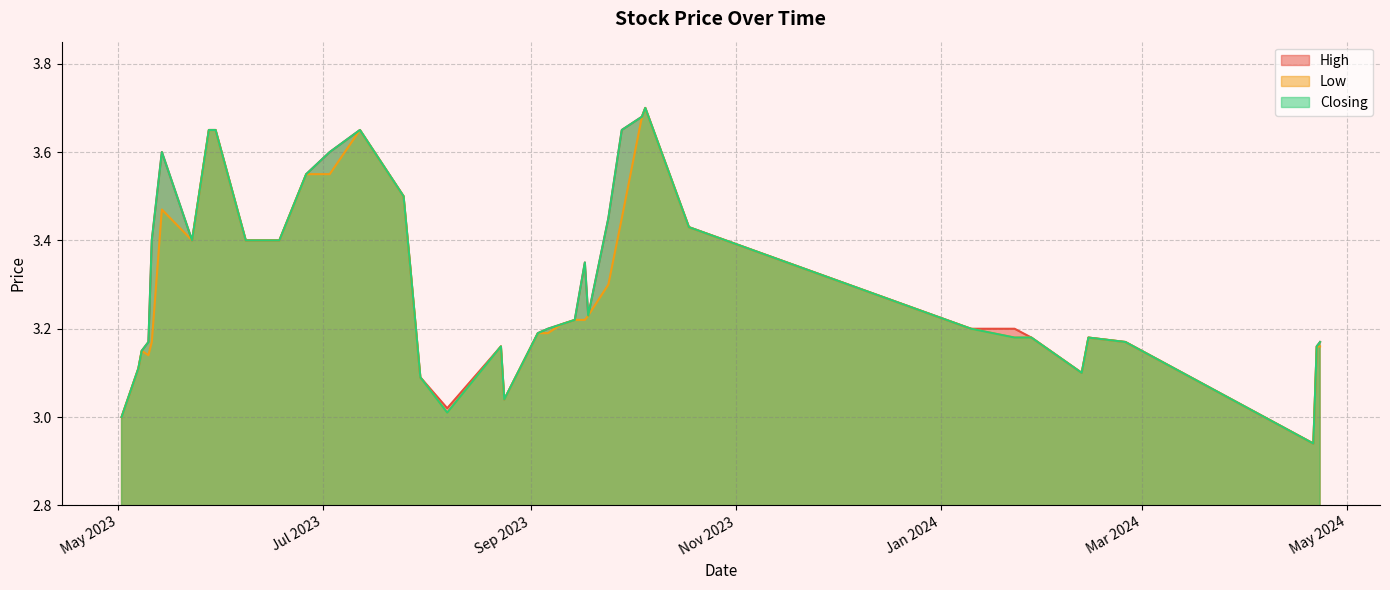

What position from the left is 30/07/2023?

24